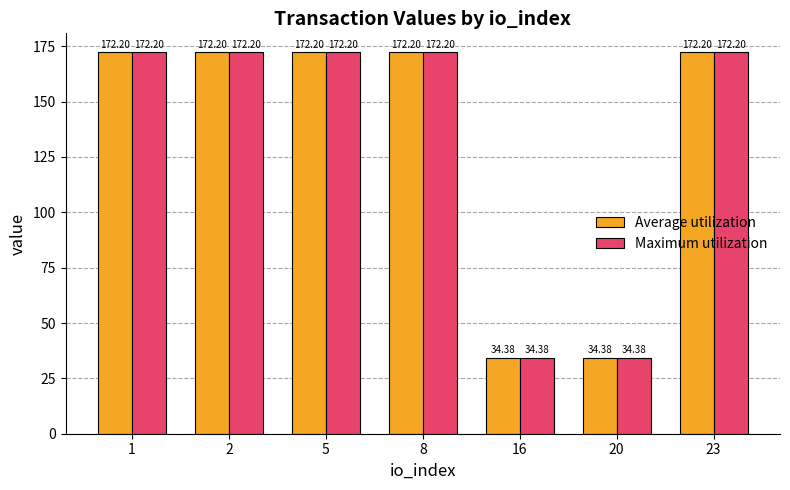

What is the total value across all series at 20?

68.8